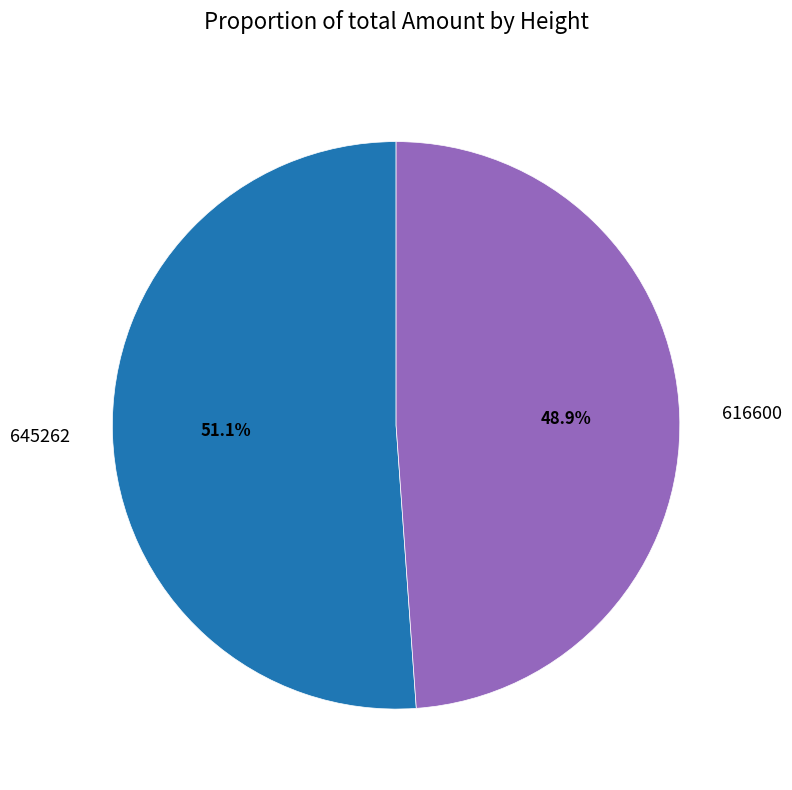

Does 616600 represent more than half of the total?

No